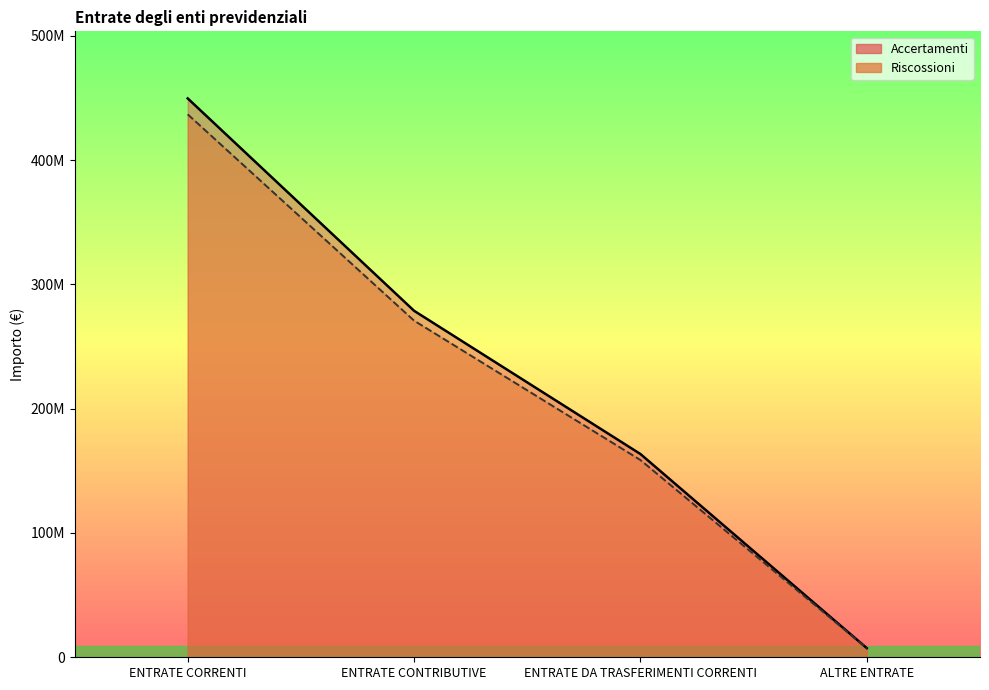

True or false: Accertamenti and Riscossioni cross at least once.

False